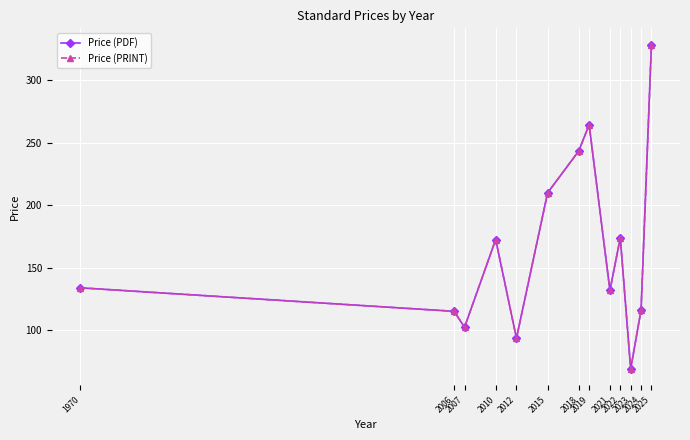

Rank the series at 2021 from lowest to highest value.

Price (PDF), Price (PRINT)